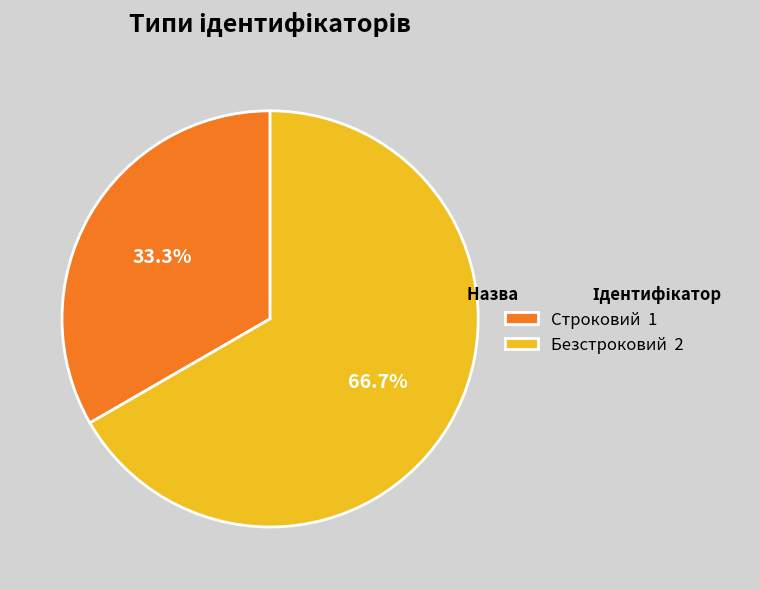

How many segments does this pie chart have?

2